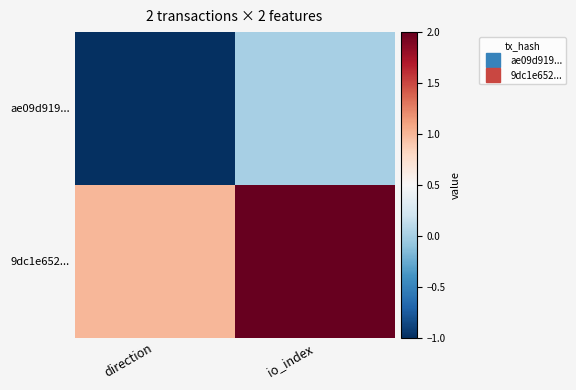

At which category is the sum across all series the highest?

io_index